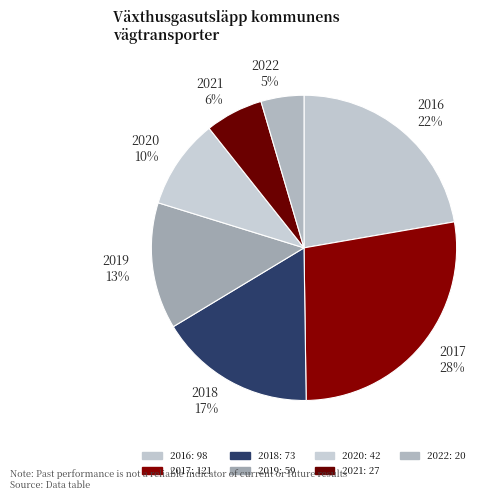

The 2018 slice represents 17% of the pie. True or false?

True